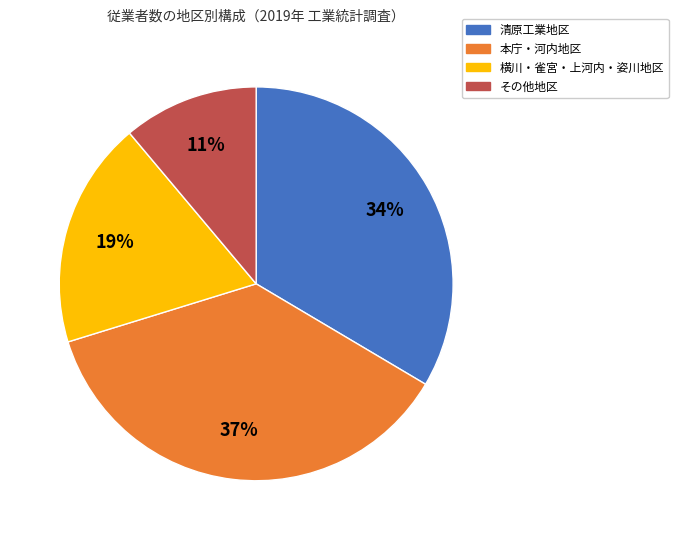

To the nearest percent, what is the difference between the largest and smallest slice percentages?

26%